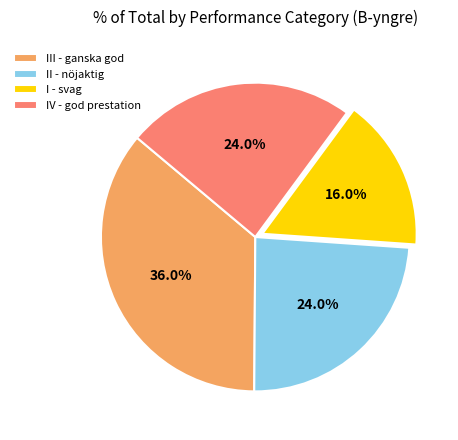

Approximately how many times larger is the value at IV - god prestation compared to III - ganska god?

0.7